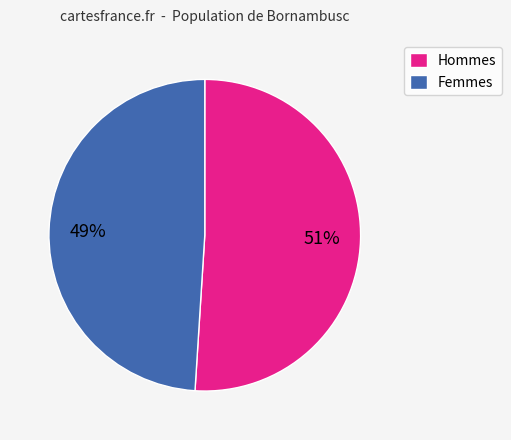

Which has a higher value, Femmes or Hommes?

Hommes